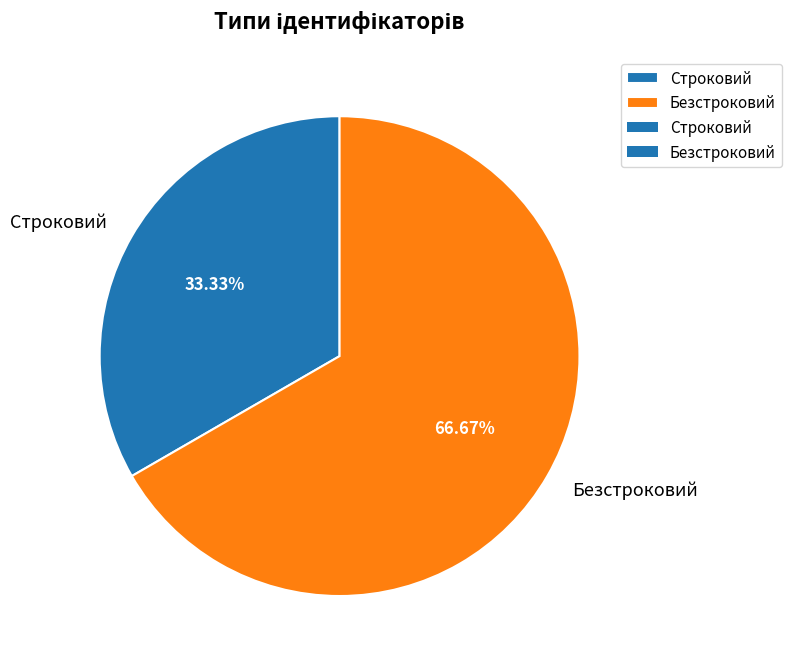

Does Строковий represent more than half of the total?

No